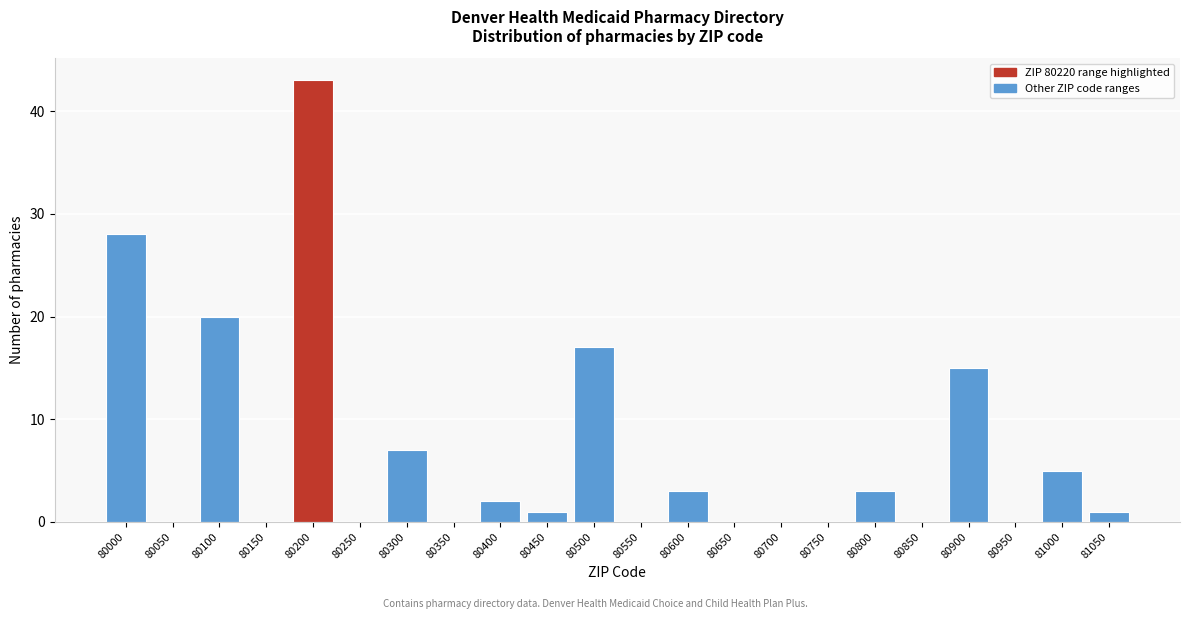

Reading left to right, what are all the values shown in this chart?

80000=28	80050=0	80100=20	80150=0	80200=43	80250=0	80300=7	80350=0	80400=2	80450=1	80500=17	80550=0	80600=3	80650=0	80700=0	80750=0	80800=3	80850=0	80900=15	80950=0	81000=5	81050=1